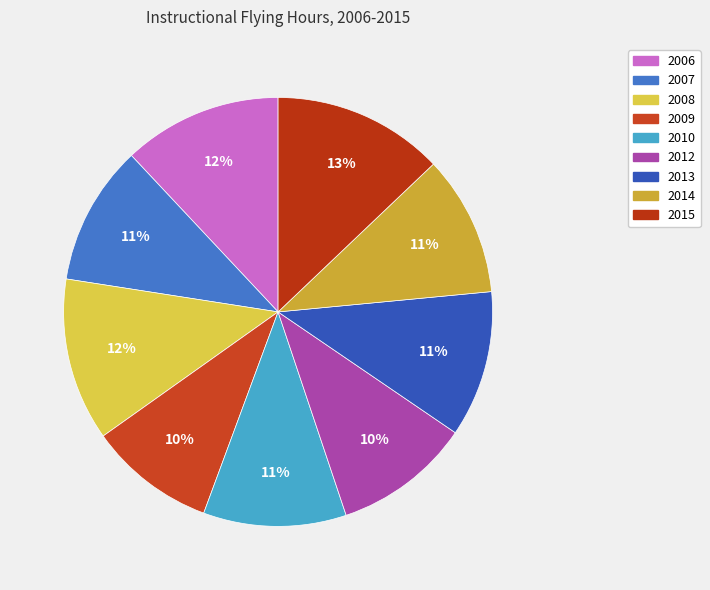

Rank the categories by value from highest to lowest.

2015, 2008, 2006, 2013, 2010, 2014, 2007, 2012, 2009